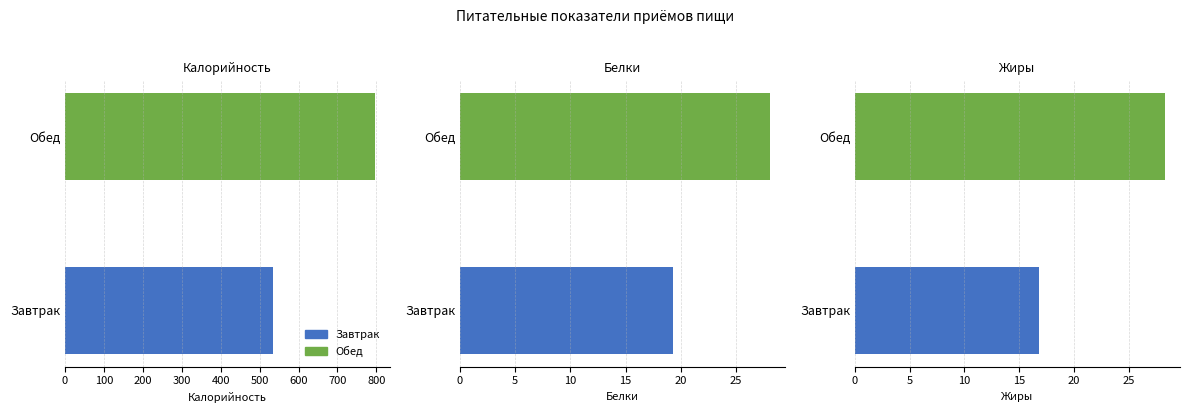

List the series in order of their peak value, lowest first.

Белки, Жиры, Калорийность